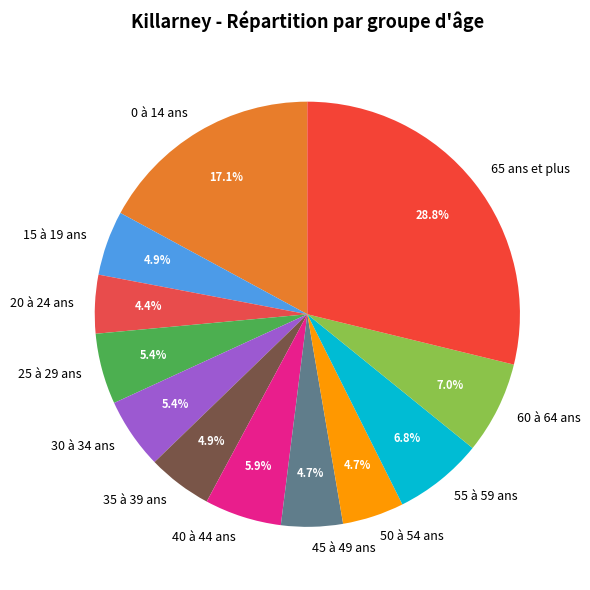

Which slice is the largest?

65 ans et plus